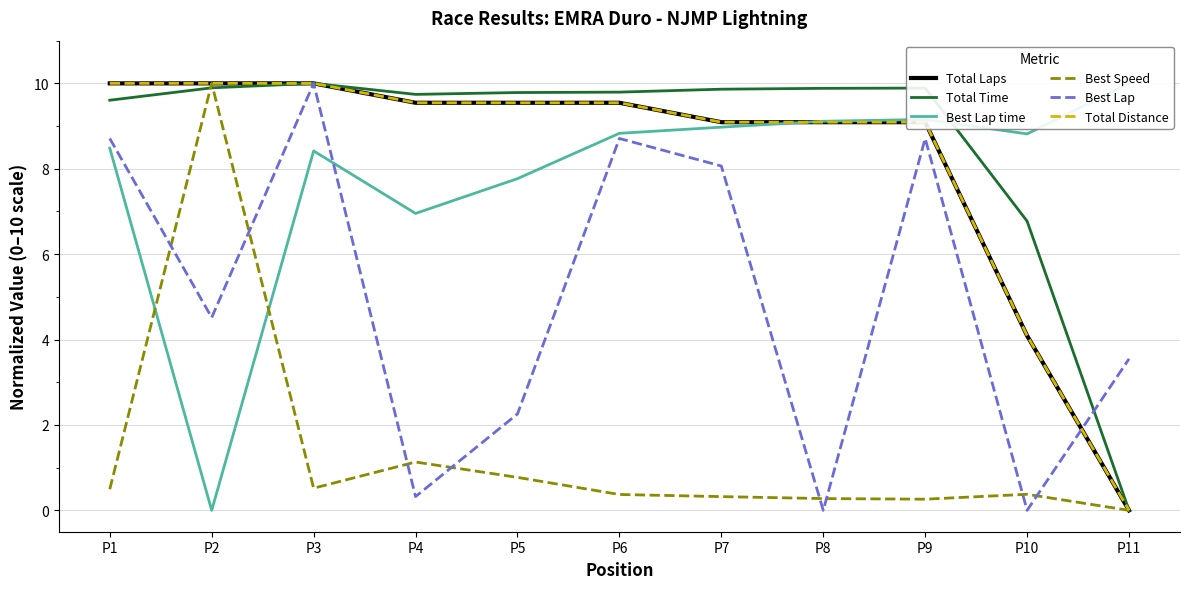

True or false: Total Time has more than 2 points higher than both neighbors.

False